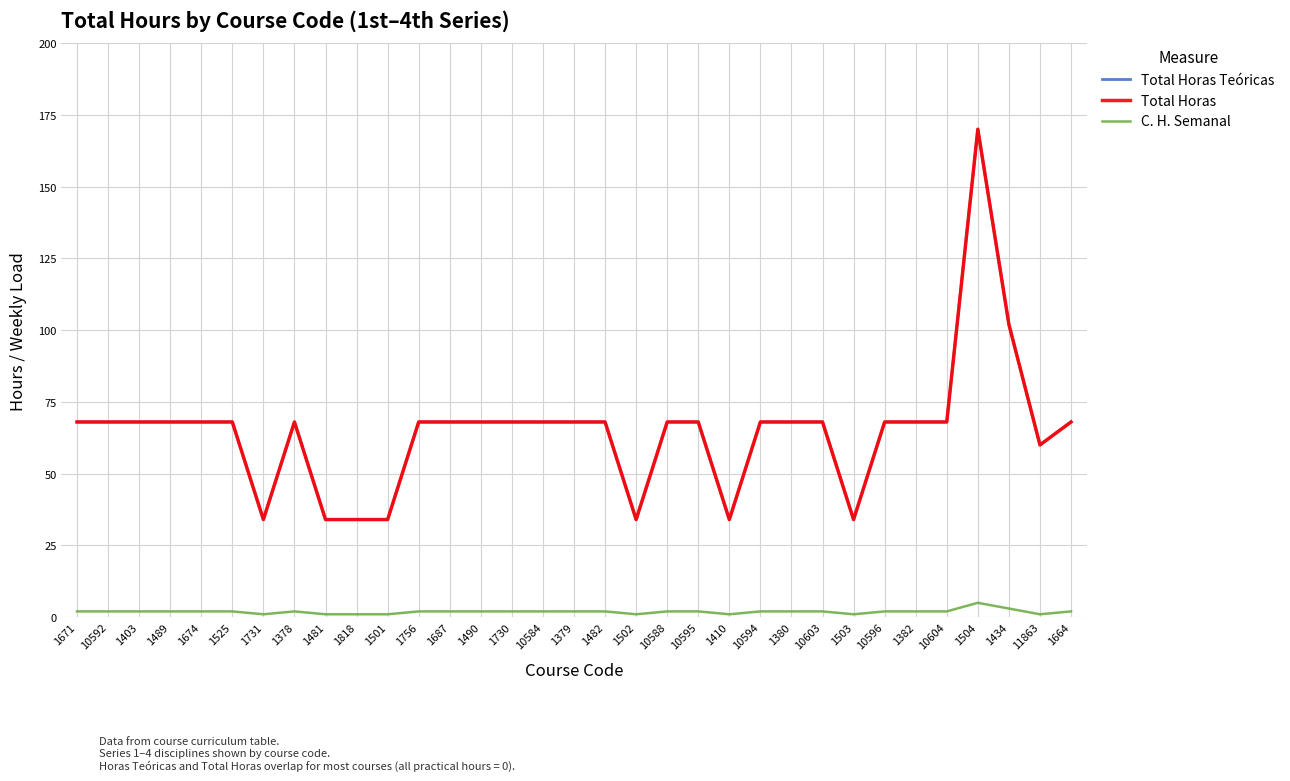

Does the chart have visible grid lines?

Yes